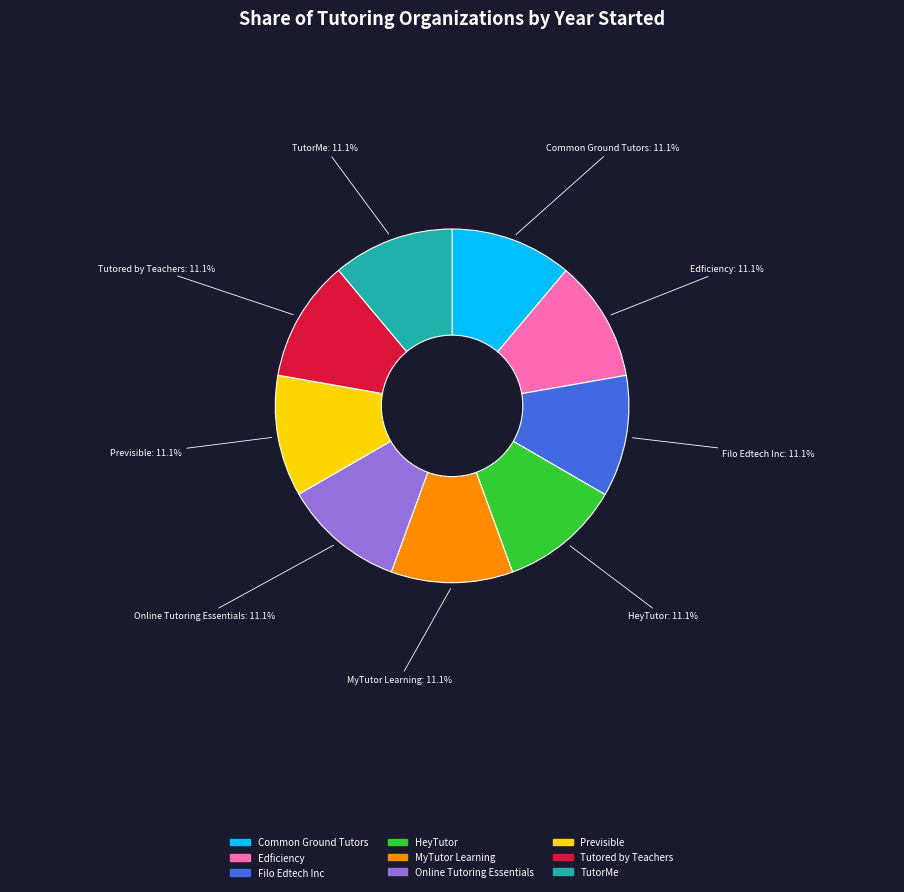

Is HeyTutor the majority of the pie?

No